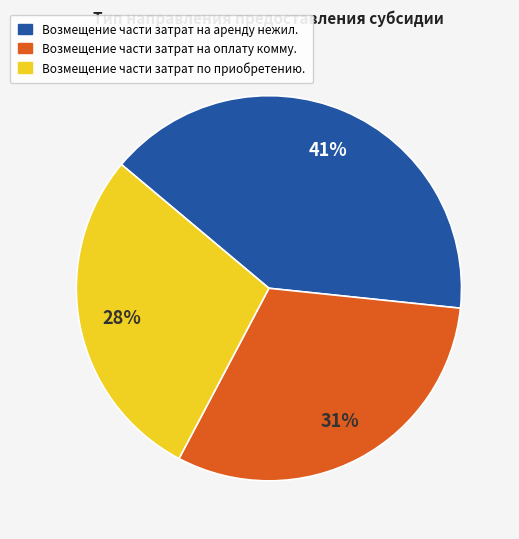

To the nearest percent, what is the average slice percentage?

33%